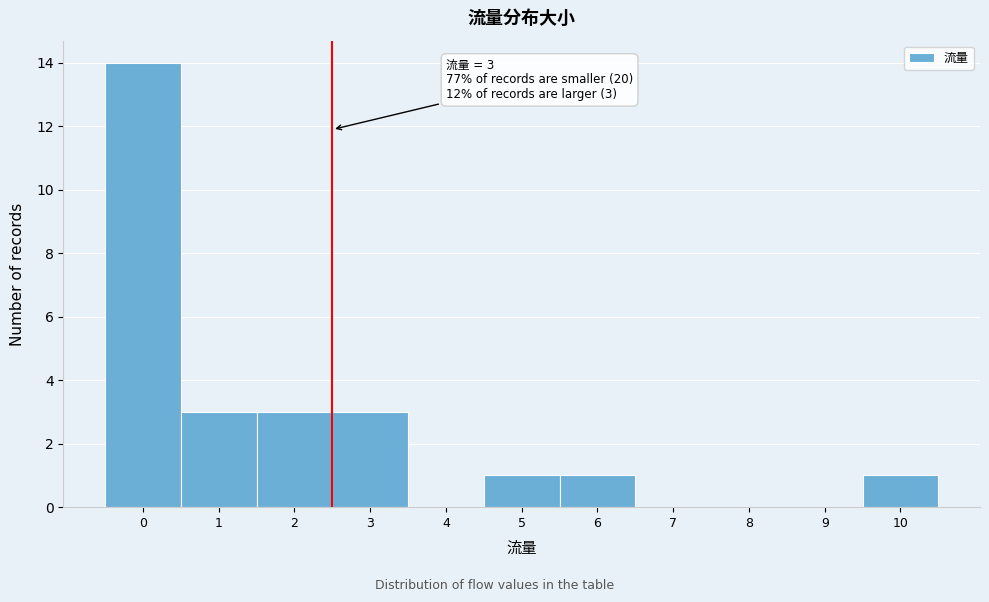

Over which range of the x-axis is the bar tallest?

-0.5 to 0.5